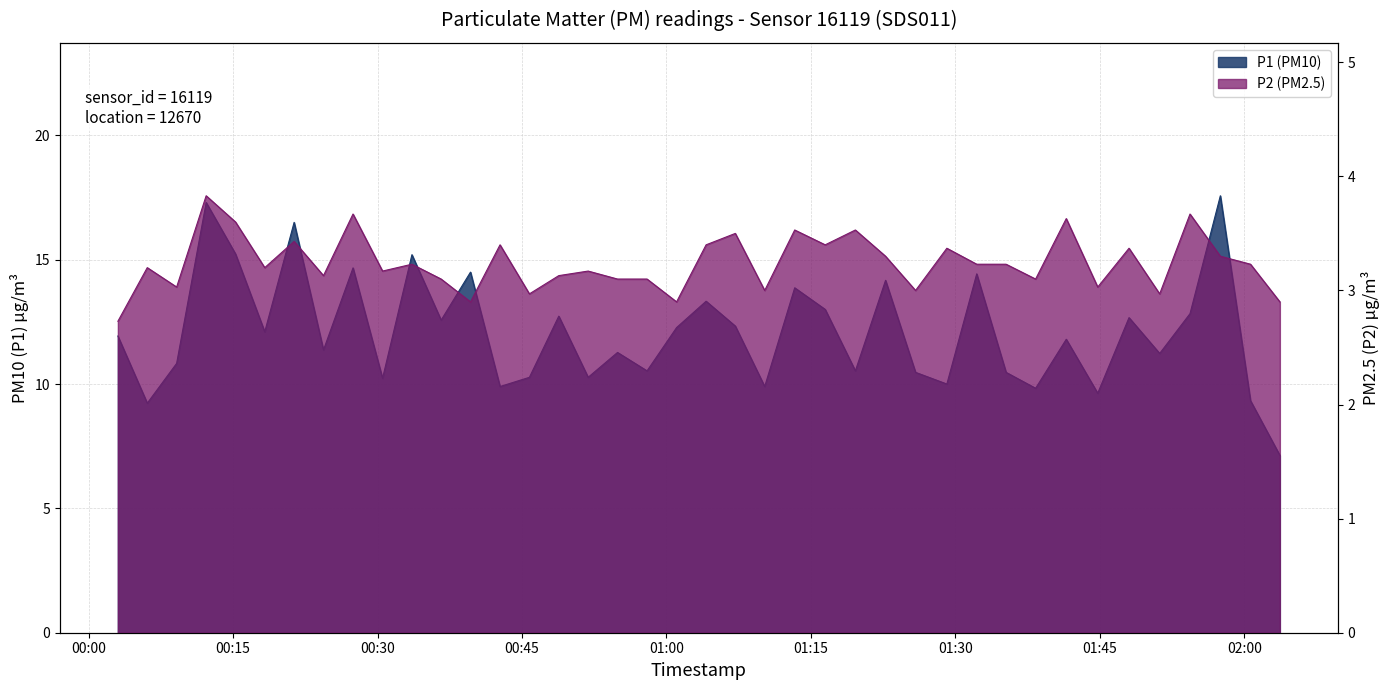

What is the difference between the second highest and second lowest values in the P1 series?

8.1